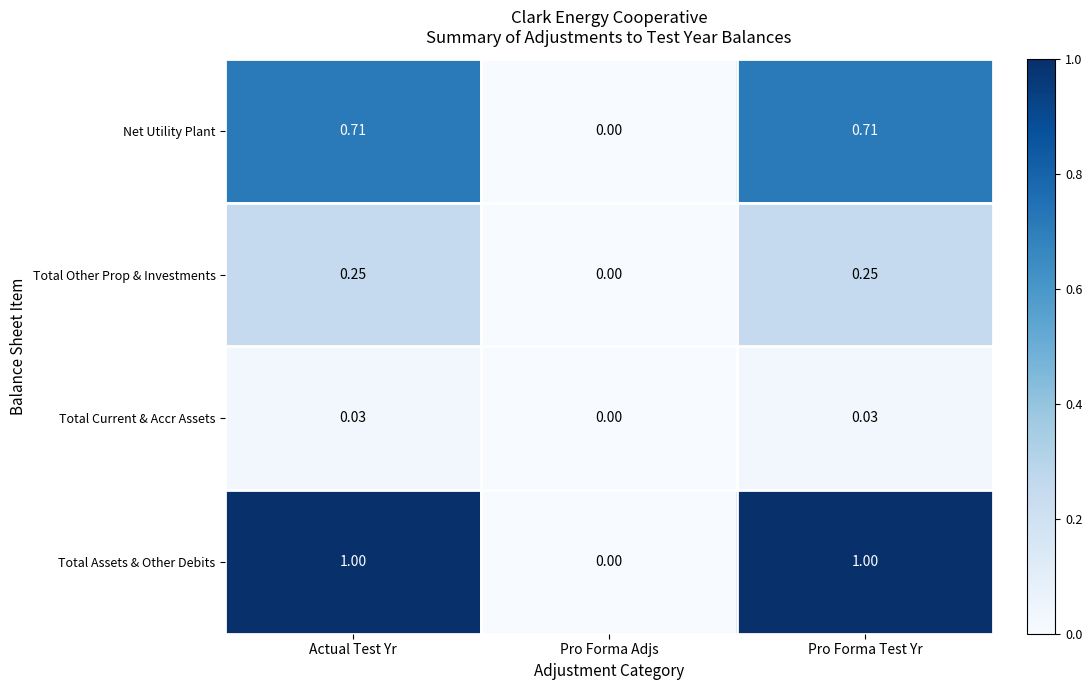

Between Actual Test Yr and Pro Forma Adjs, which series saw the biggest shift?

Total Assets & Other Debits